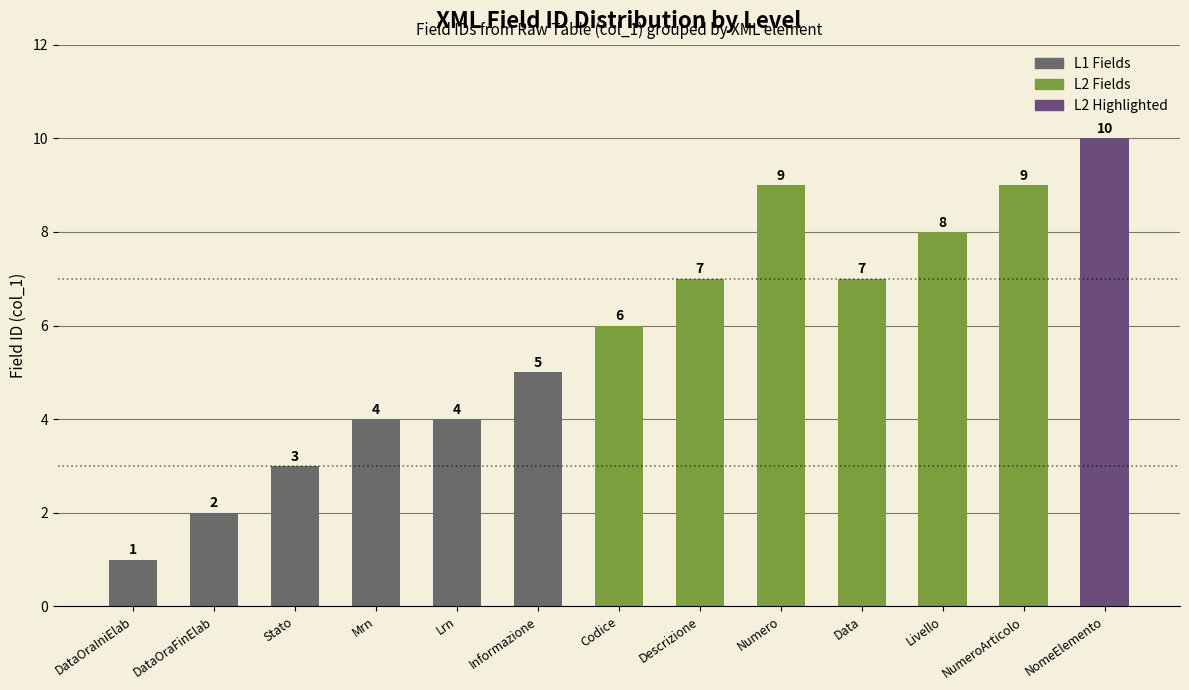

What is the difference between the maximum and minimum values?

9